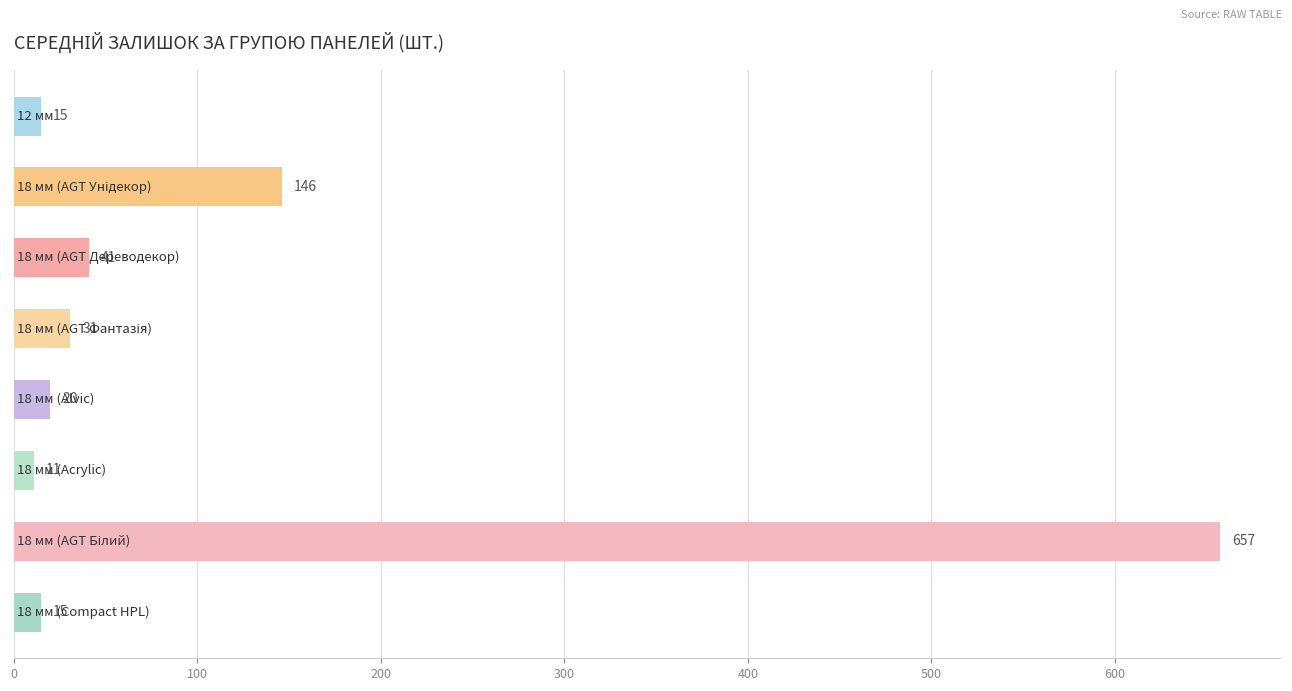

What is the smallest value displayed?

11